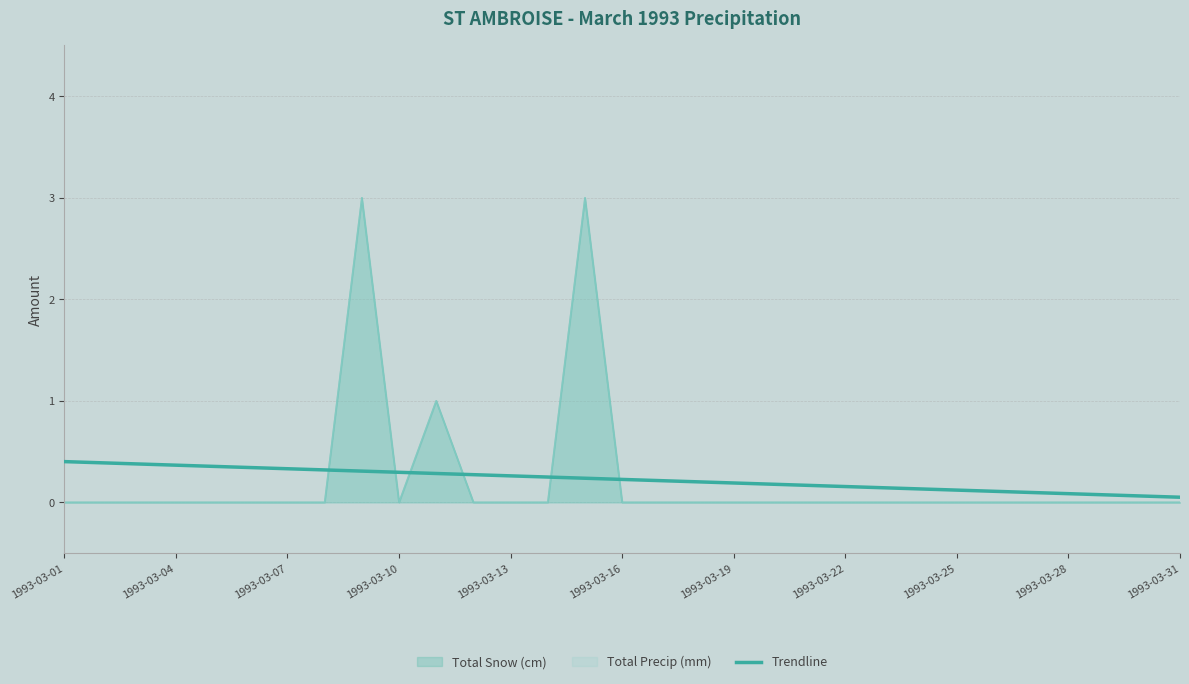

Reading left to right, transcribe all the data shown in this chart.

0.4	0.4	0.4	0.4	0.4	0.3	0.3	0.3	0.3	0.3	0.3	0.3	0.3	0.2	0.2	0.2	0.2	0.2	0.2	0.2	0.2	0.2	0.1	0.1	0.1	0.1	0.1	0.1	0.1	0.1	0.1